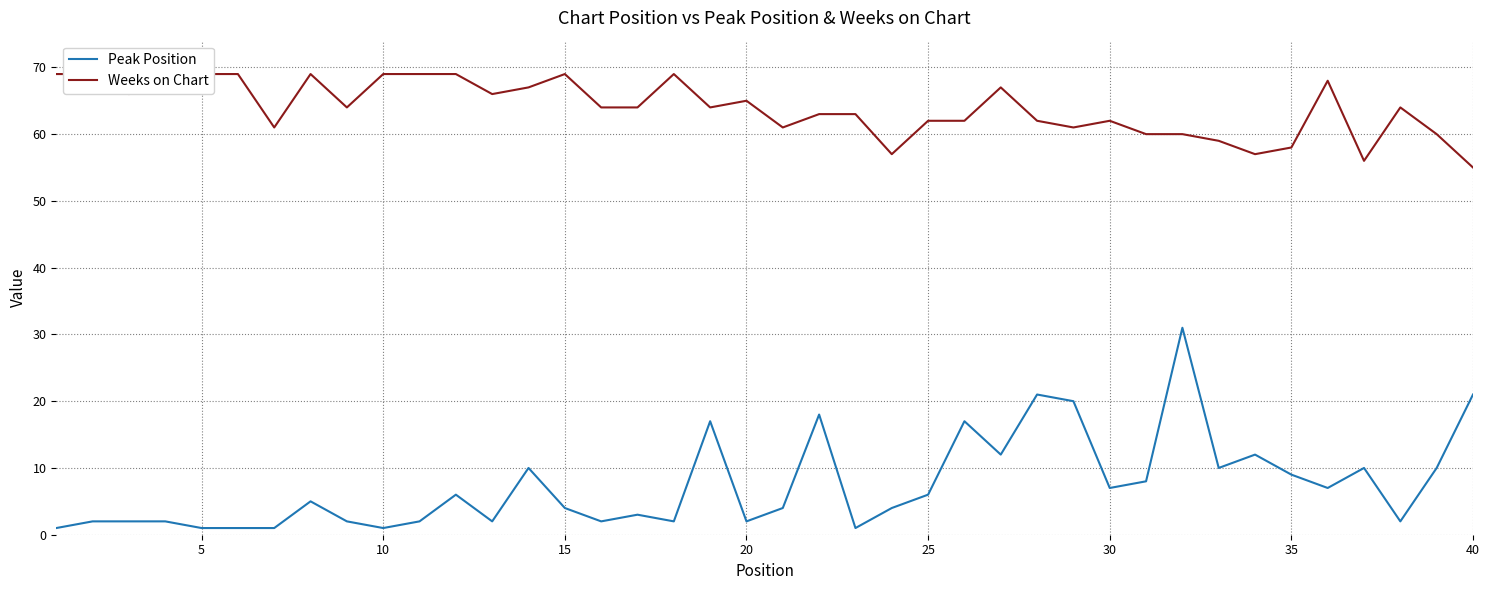

What is the highest value of the Peak Position series?

31